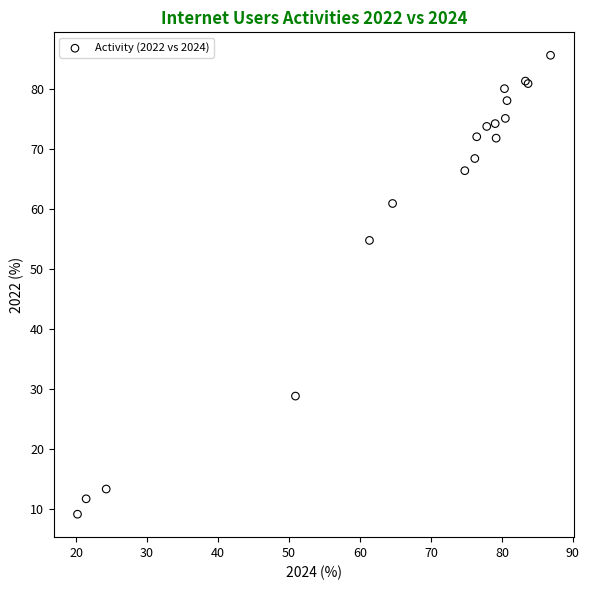

What Y value in the scatter plot is closest to 47?

54.7